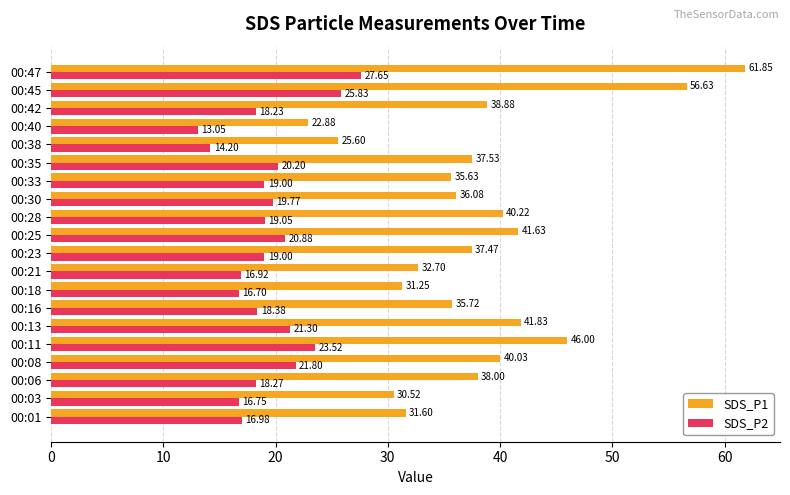

What is the total value across all series at 00:03?

47.3